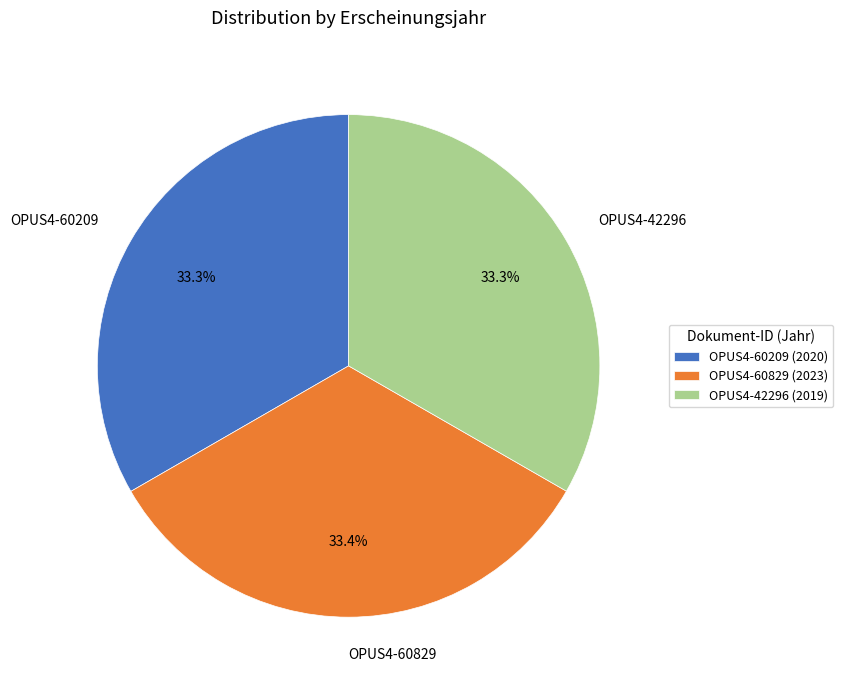

Is OPUS4-60209 the majority of the pie?

No